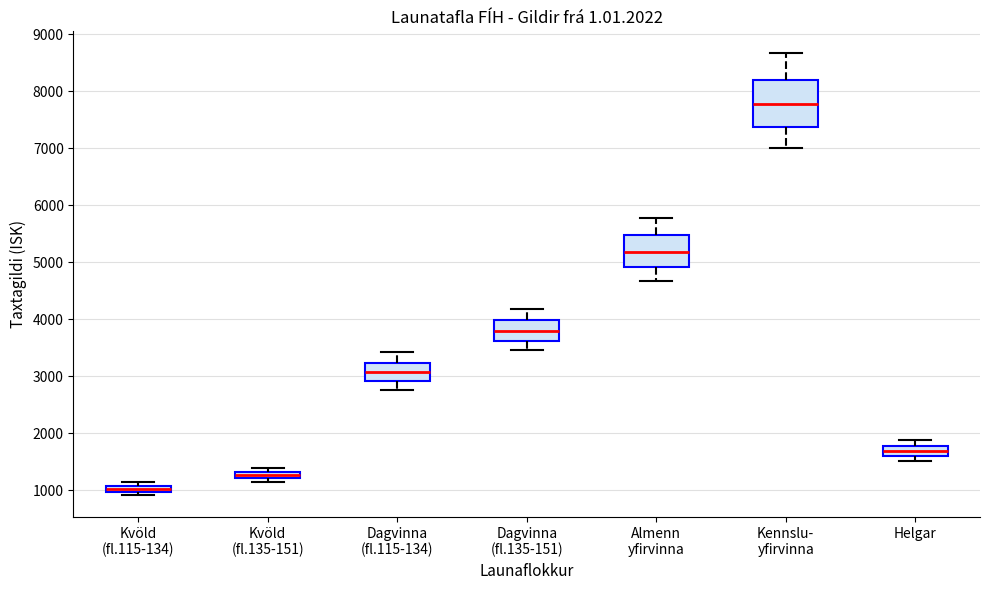

Where is the upper edge of the box for Kvöld (fl.115-134) on the y-axis? The values are not printed on the chart, so give them approximately, as read against the axis.

1100